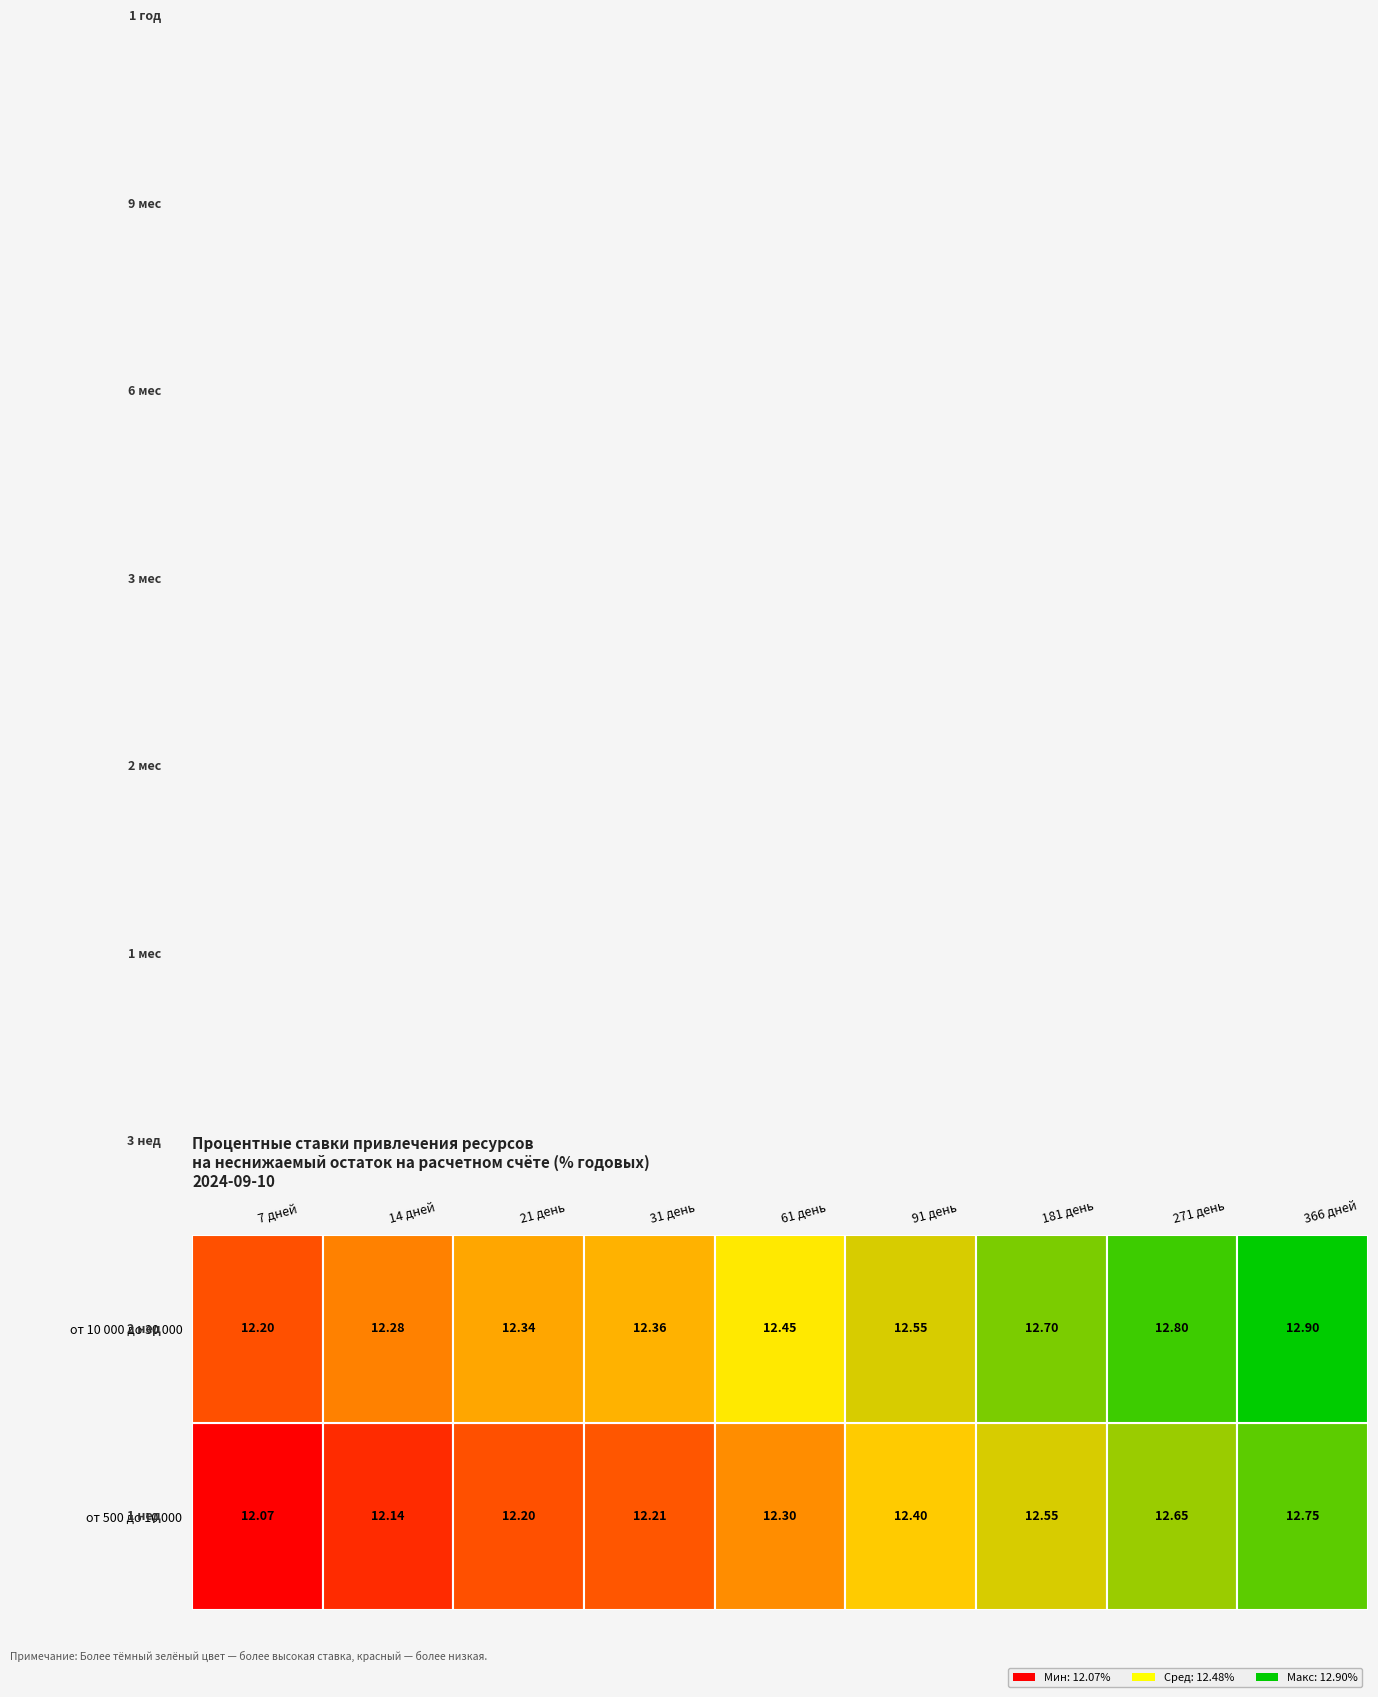

Is it true that от 500 до 10 000 equals 12.6 at 6?

True